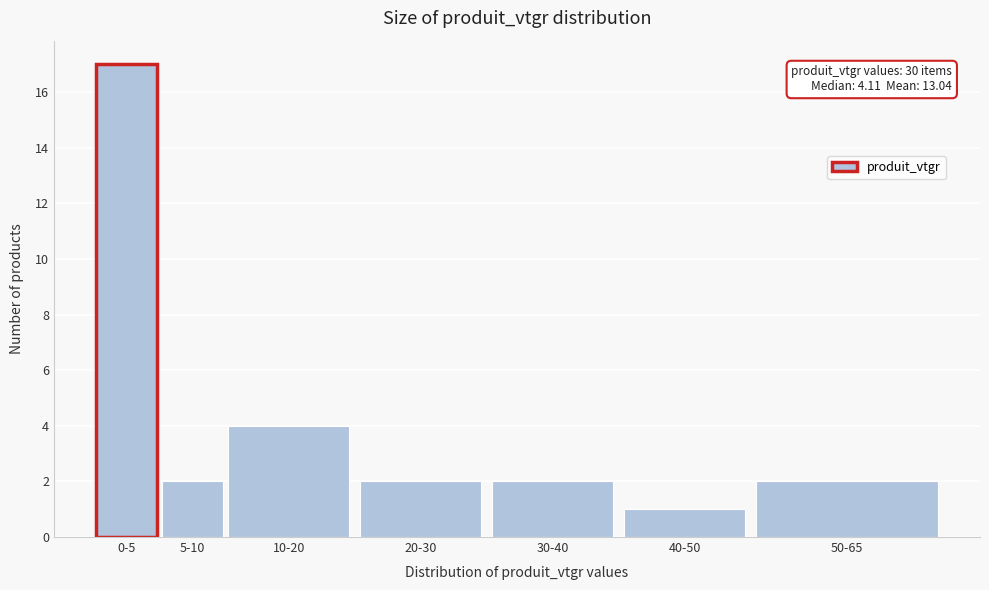

Reading right to left, what are all the values shown in this chart?

2	1	2	2	4	2	17